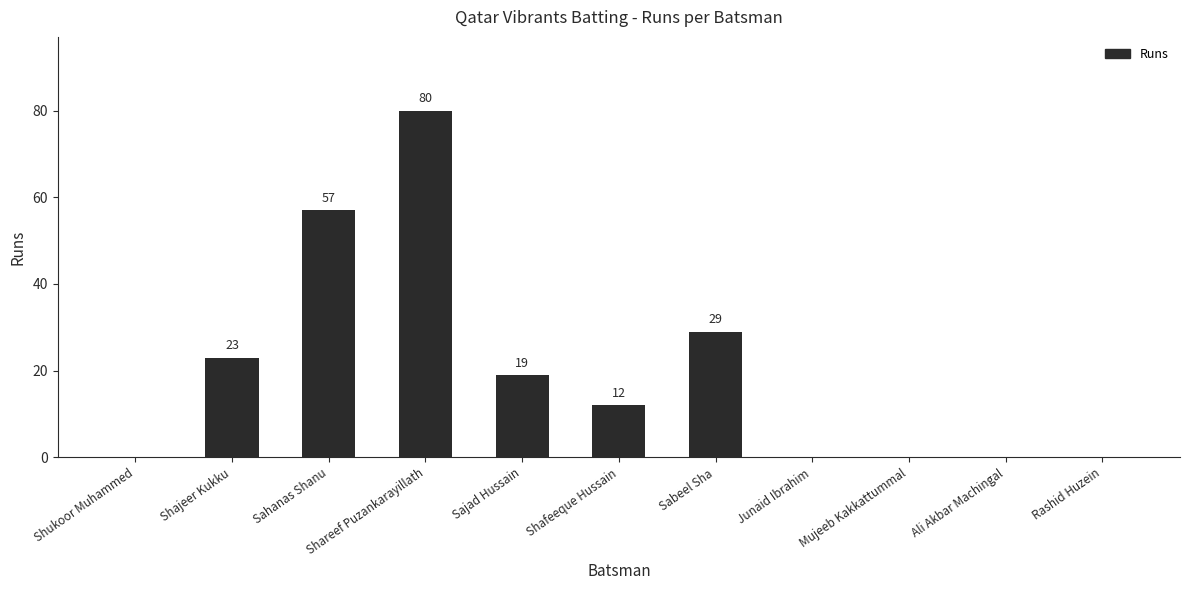

What is the sum of all values?

220